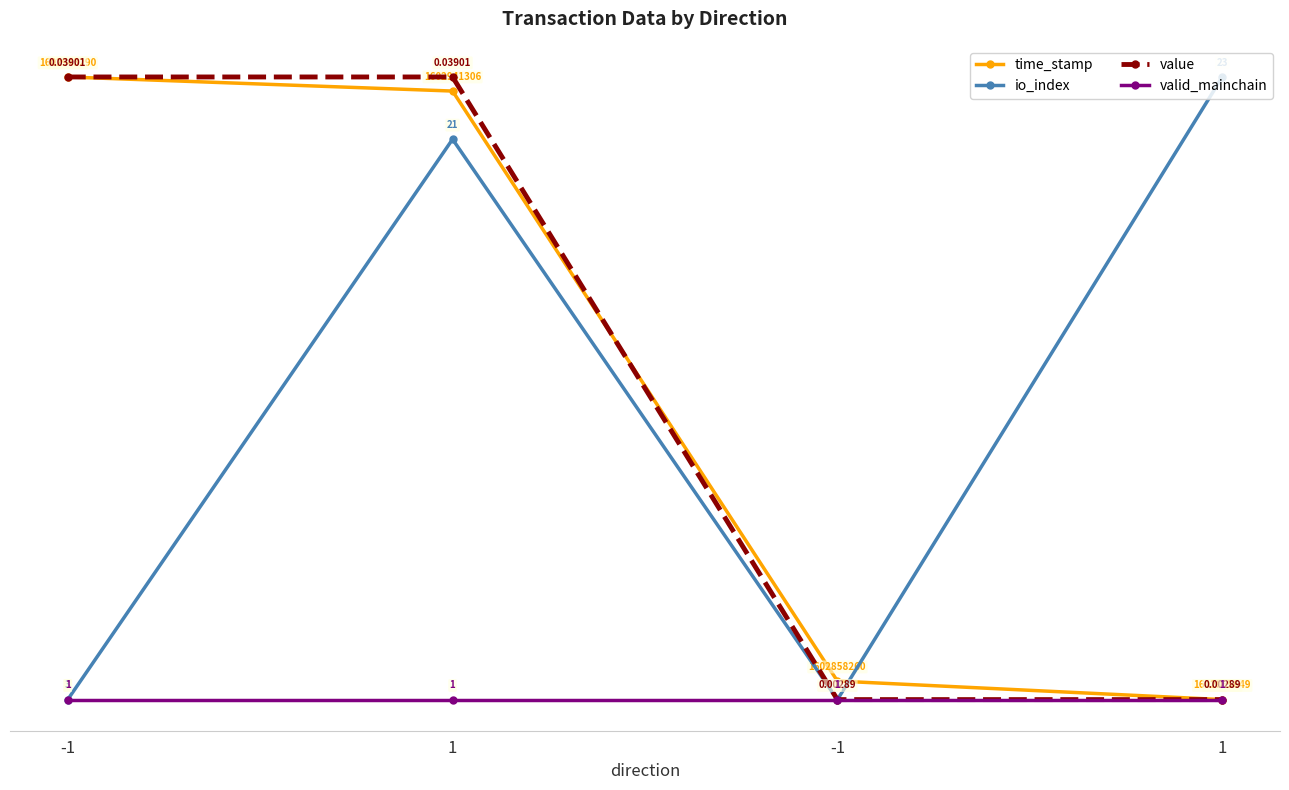

What are all the series names shown in the legend?

time_stamp, io_index, value, valid_mainchain